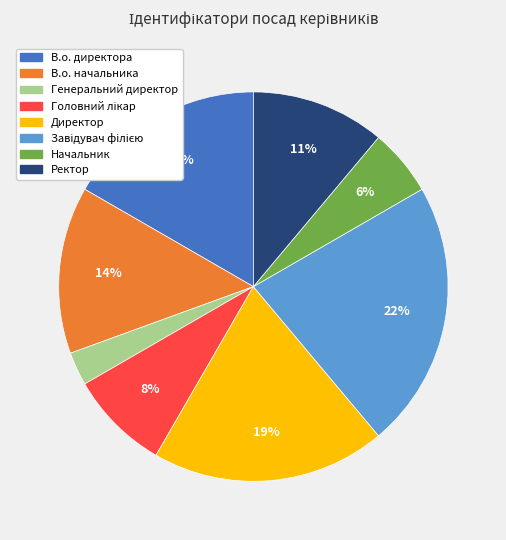

Which category has the smallest portion of the pie?

Генеральний директор